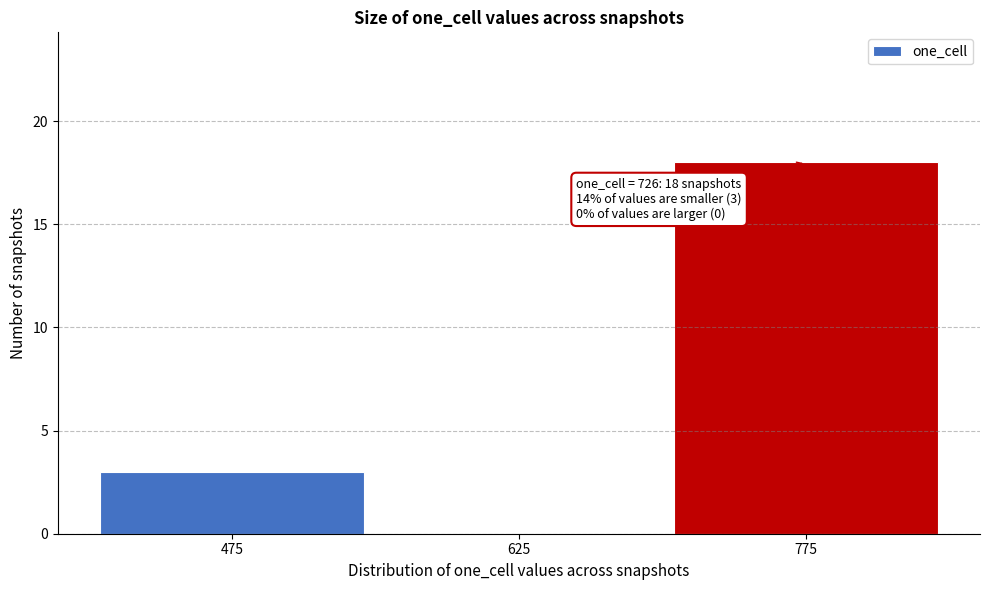

Reading left to right, transcribe all the data shown in this chart.

475=3	625=0	775=18